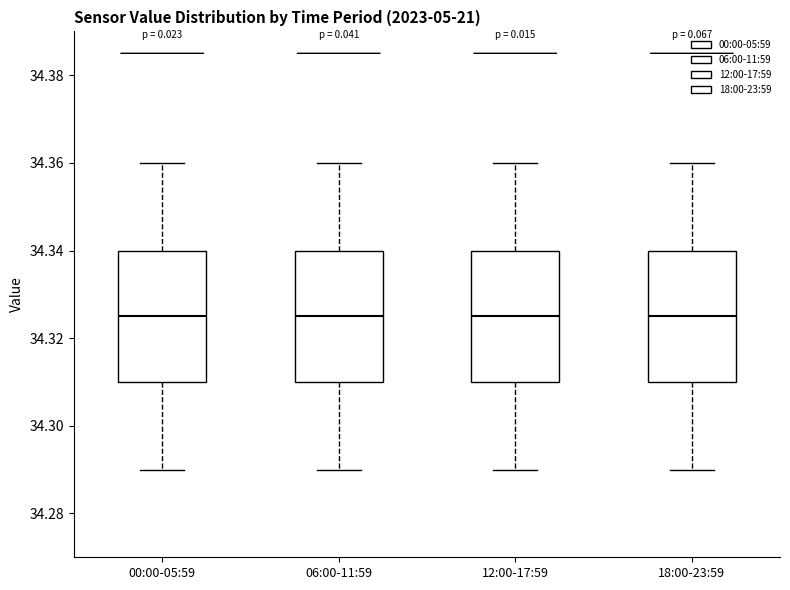

Where does the upper whisker of the box for 12:00-17:59 end on the y-axis? The values are not printed on the chart, so give them approximately, as read against the axis.

34.360